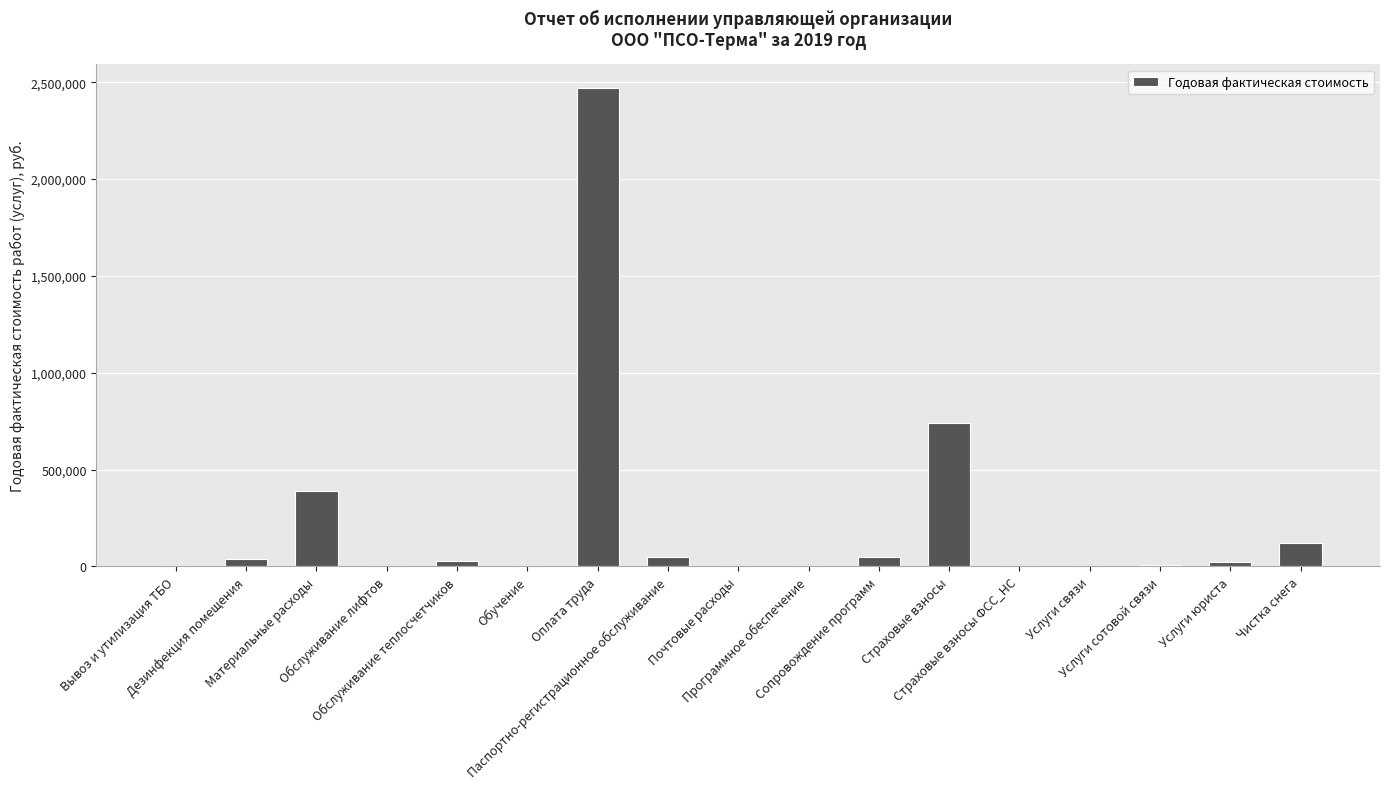

What is the average value?

231169.9